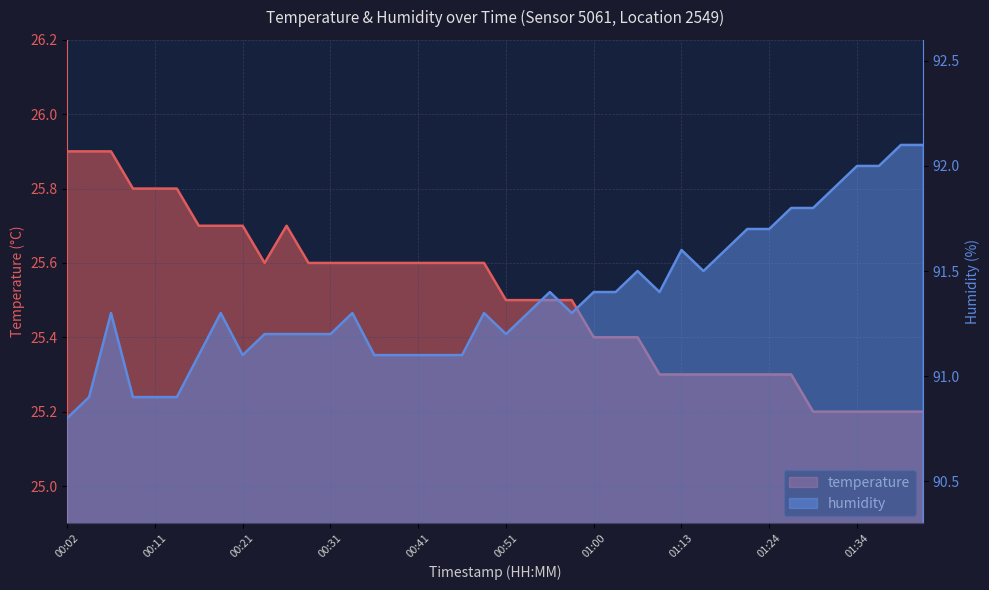

What is the label of the 6th point from the right?

01:29